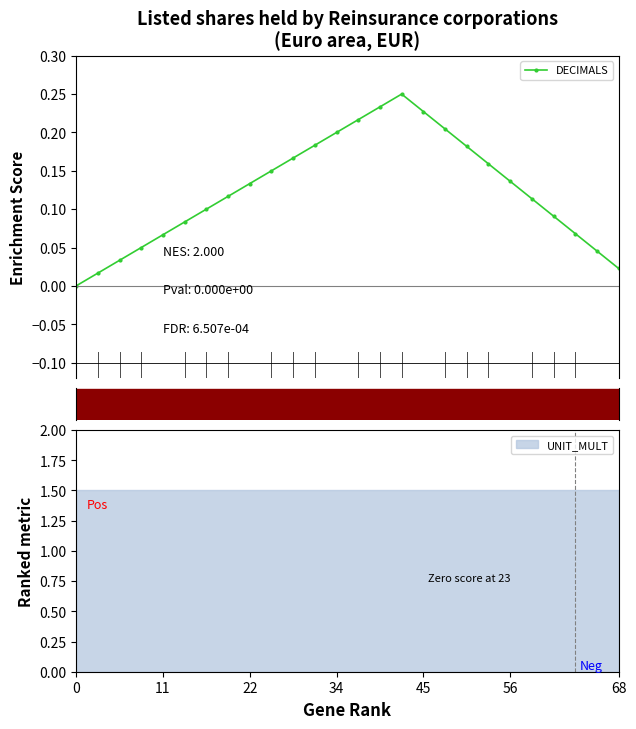

Reading left to right, list all the values displayed in this chart.

0.0	0.0	0.0	0.1	0.1	0.1	0.1	0.1	0.1	0.1	0.2	0.2	0.2	0.2	0.2	0.2	0.2	0.2	0.2	0.2	0.1	0.1	0.1	0.1	0.0	0.0